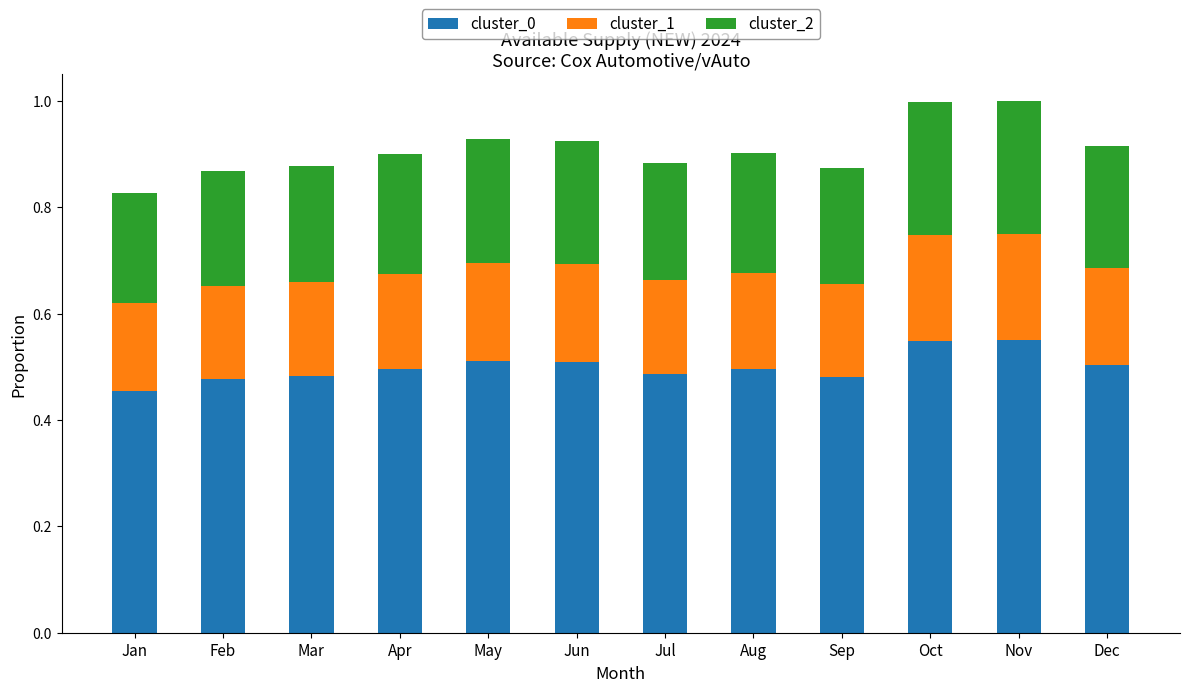

What are all the series names shown in the legend?

cluster_0, cluster_1, cluster_2